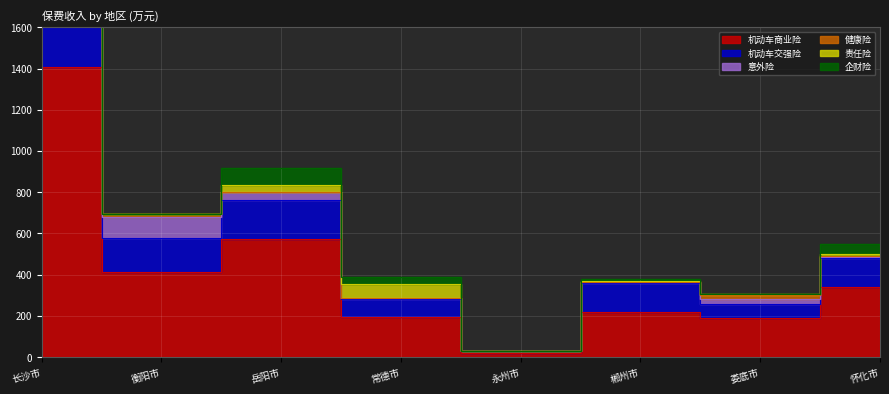

True or false: 机动车商业险 and 意外险 cross at least once.

False